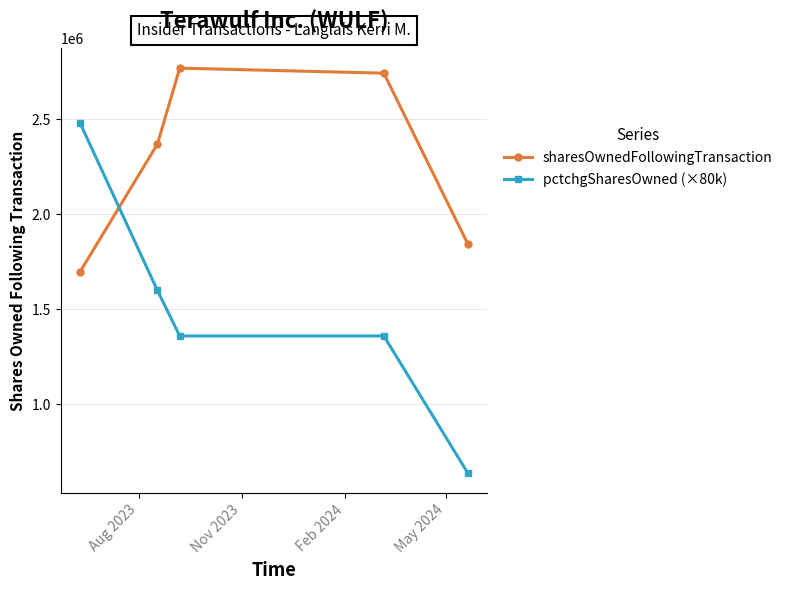

How many interior local peaks does the sharesOwnedFollowingTransaction series have?

1